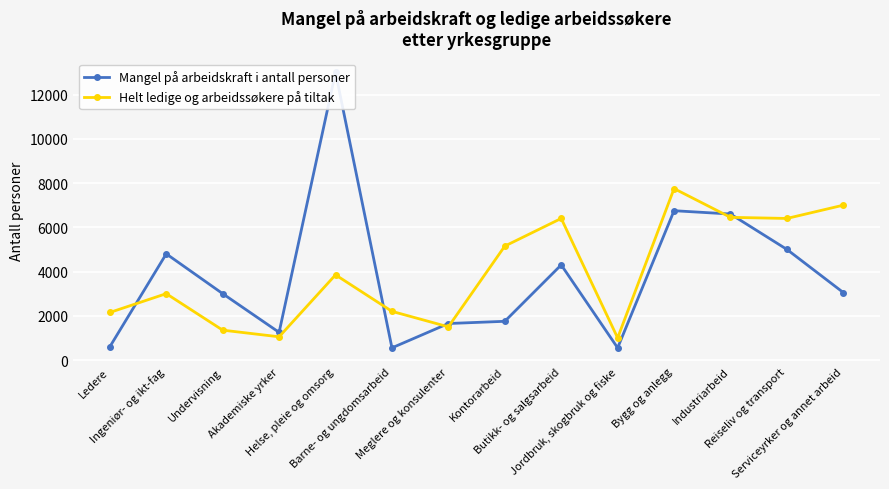

Where is the first local maximum for Helt ledige og arbeidssøkere på tiltak?

Ingeniør- og ikt-fag